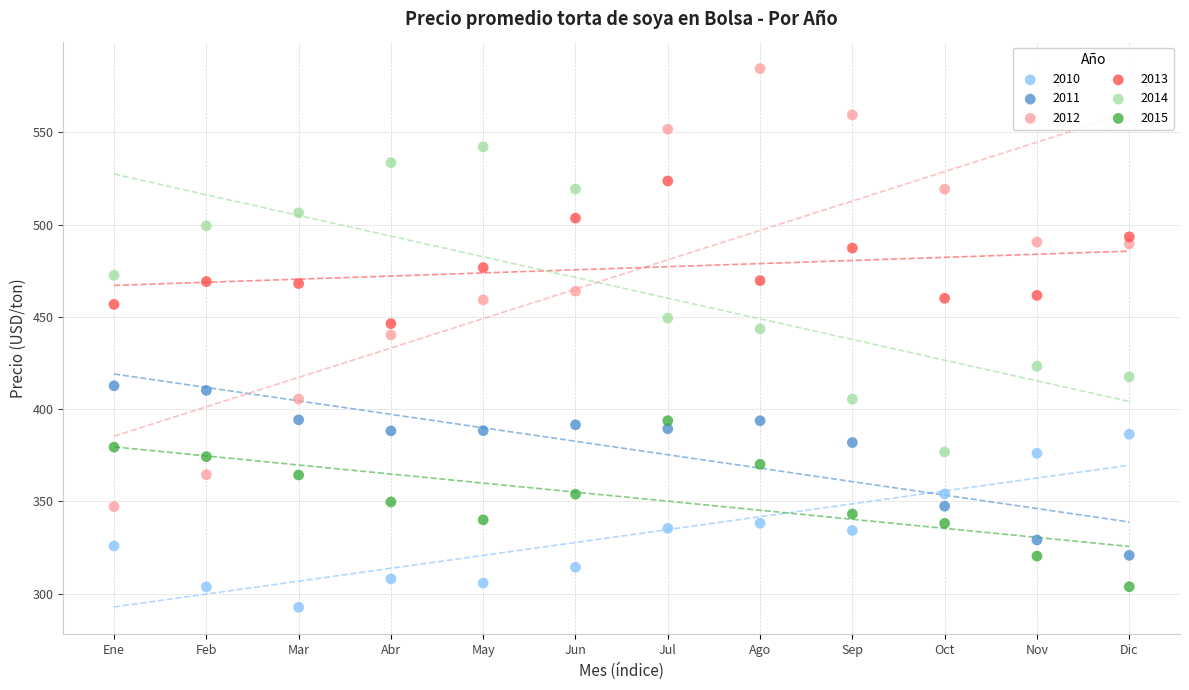

Which series contains the lowest Y value?

2010